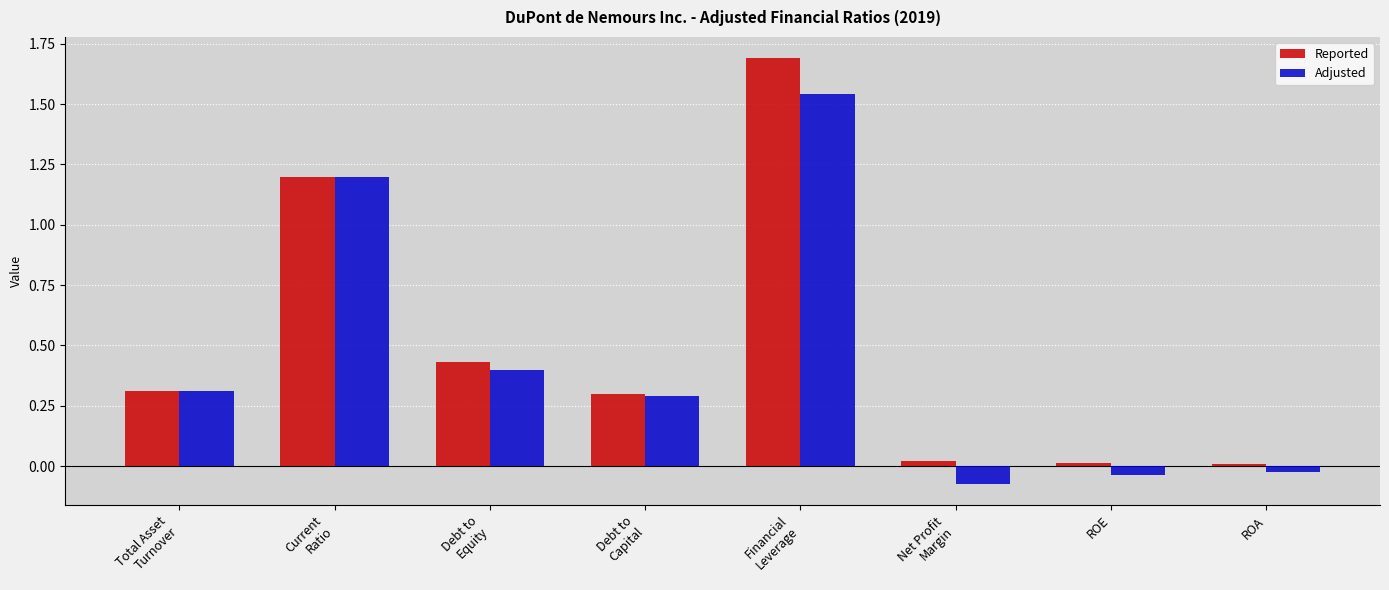

What is the difference between the second highest and second lowest values in the Reported series?

1.2